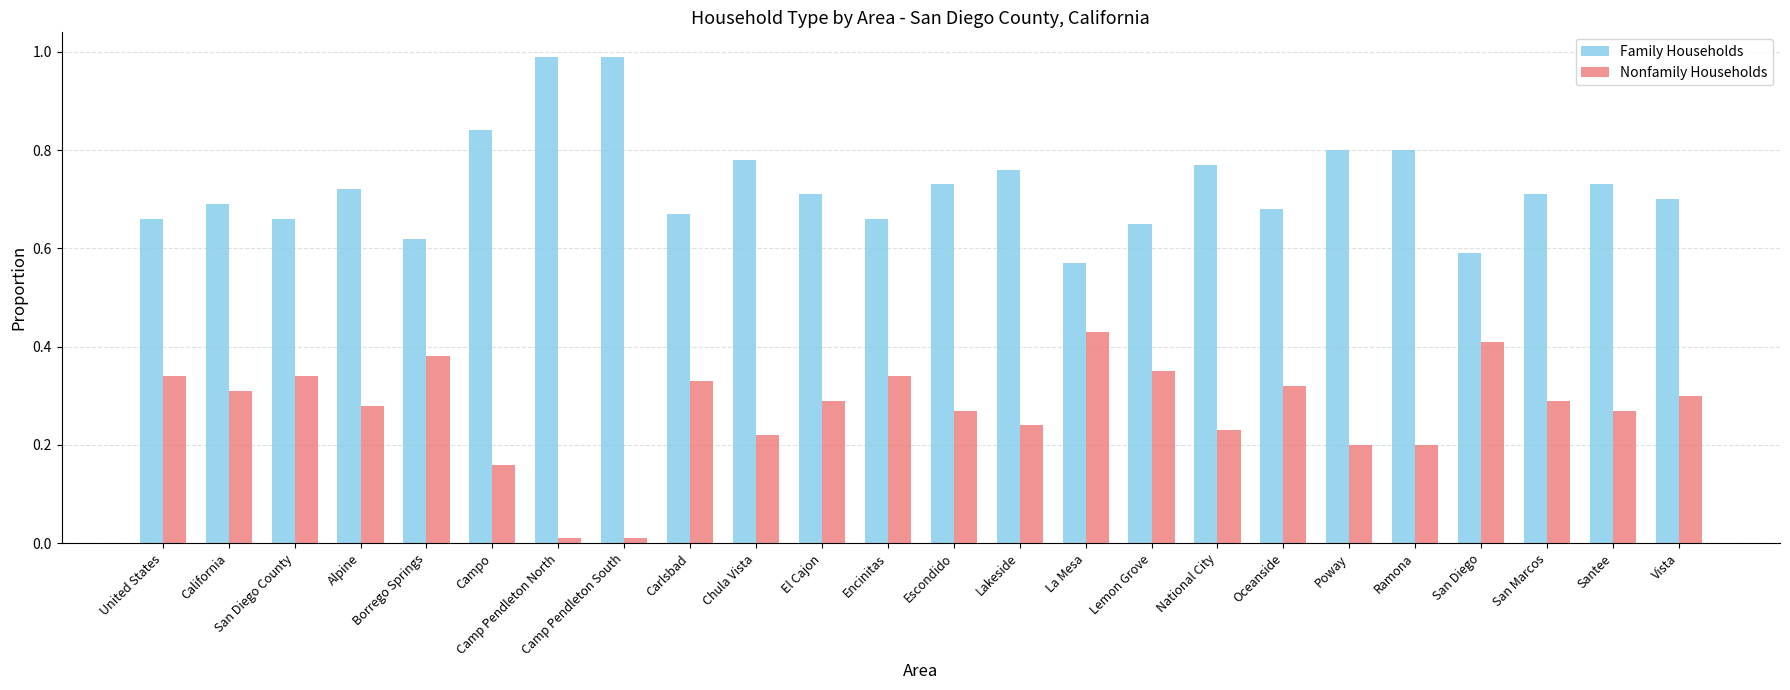

Is it true that Nonfamily Households equals 0.2 at Poway?

True